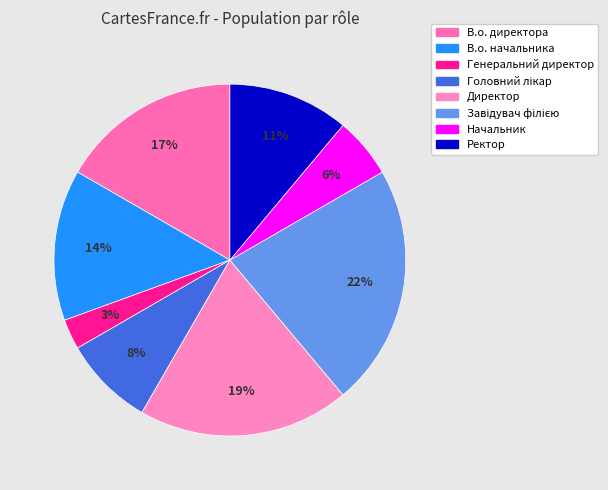

True or false: Начальник accounts for 1% of the total.

False